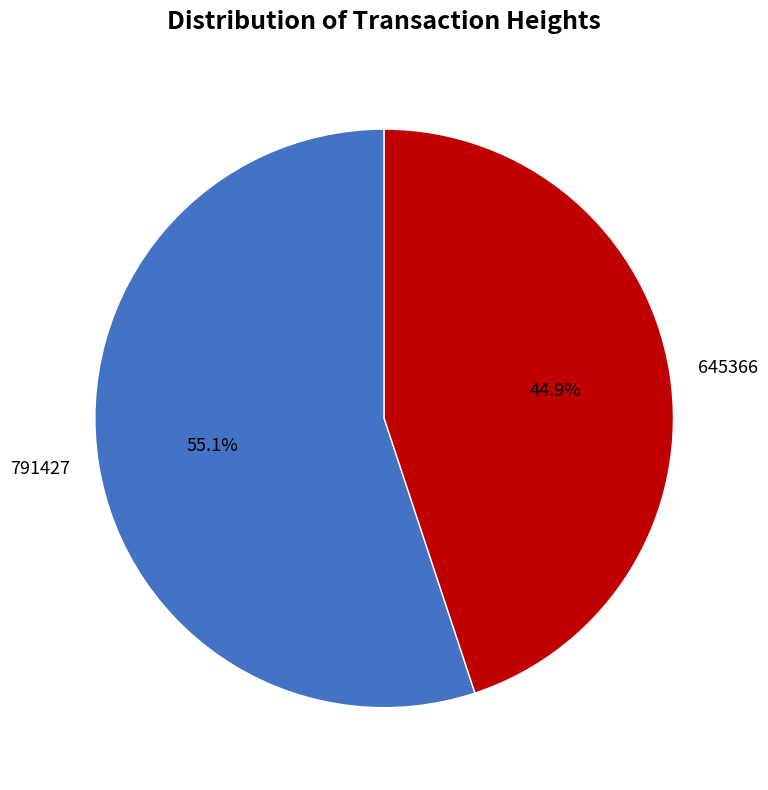

To the nearest percent, what percentage of the pie is 645366?

45%